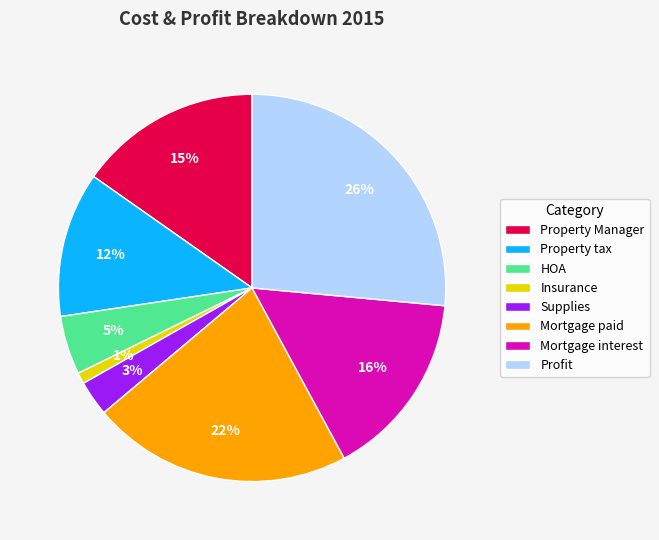

Does Supplies represent more than half of the total?

No